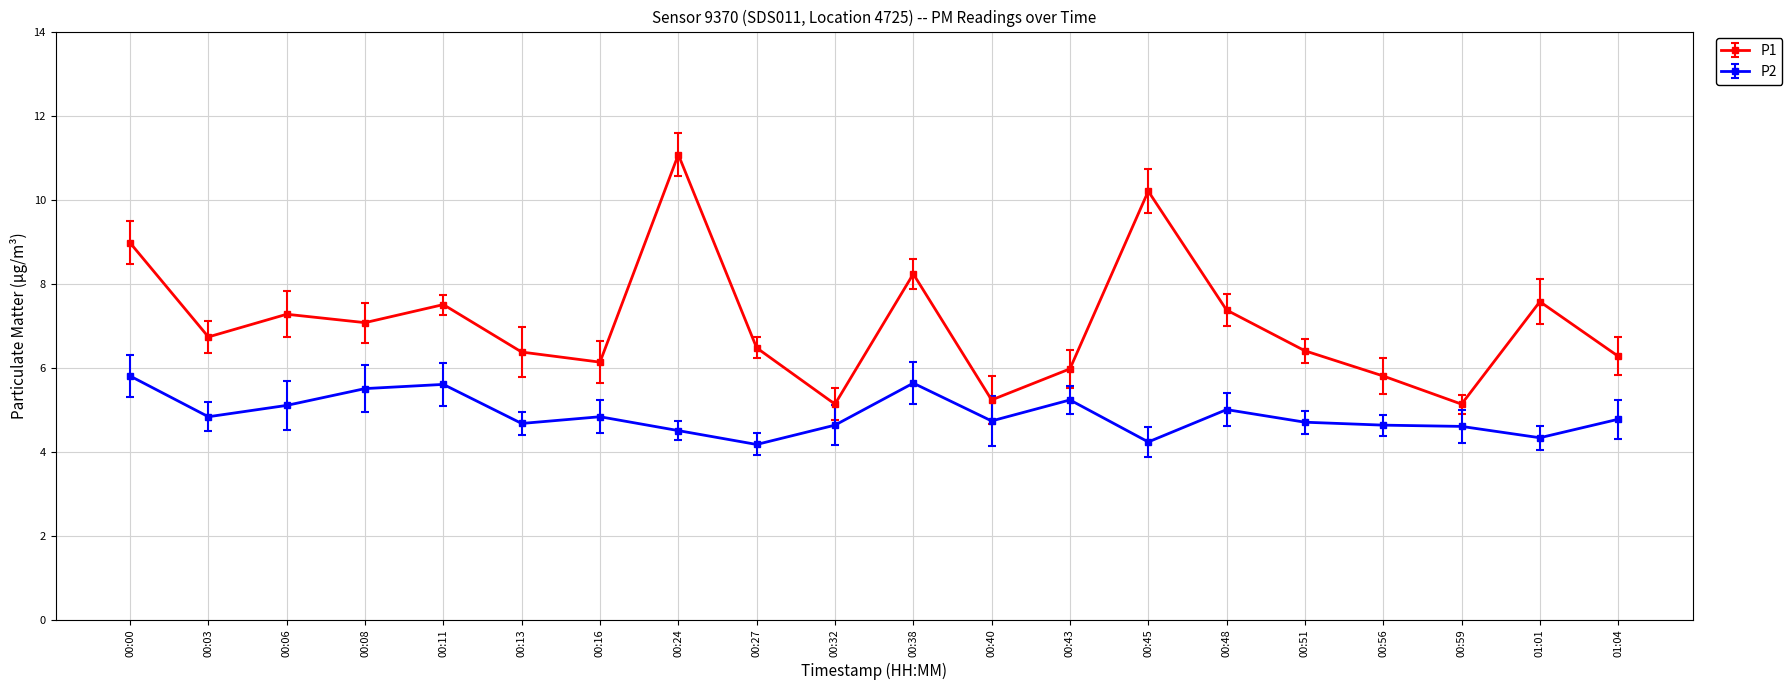

Is it true that P1 equals 9.0 at 00:00?

True